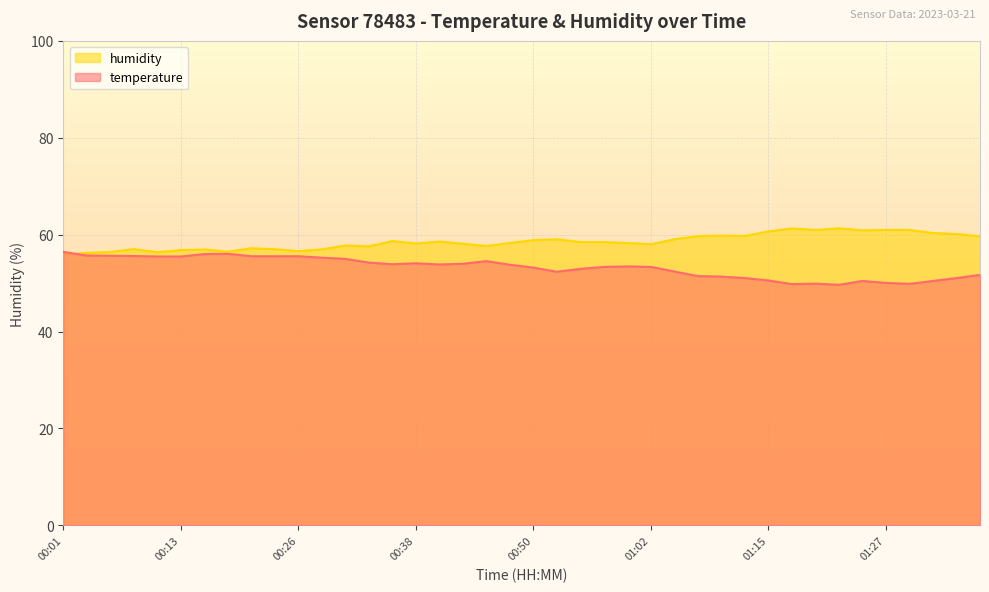

What is the total value across all series at 00:48?

112.1